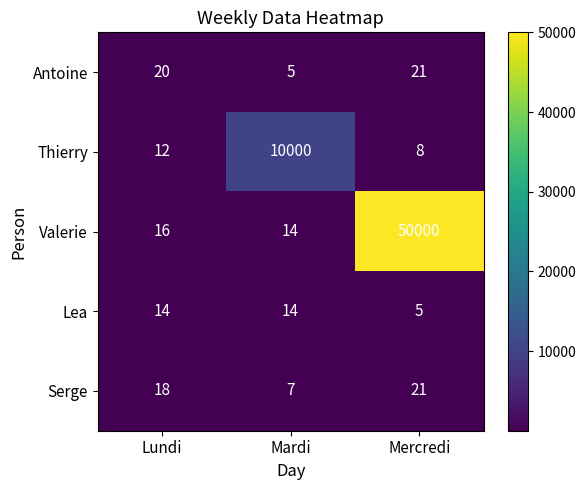

What is the difference between the Lea values at Mercredi and Mardi?

9